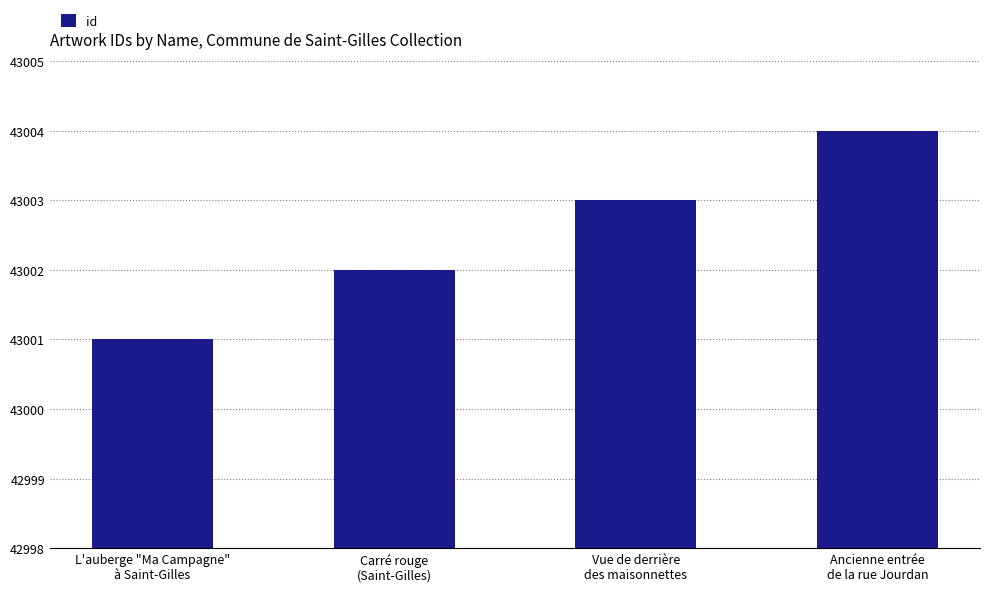

Does the chart contain stacked bars?

No